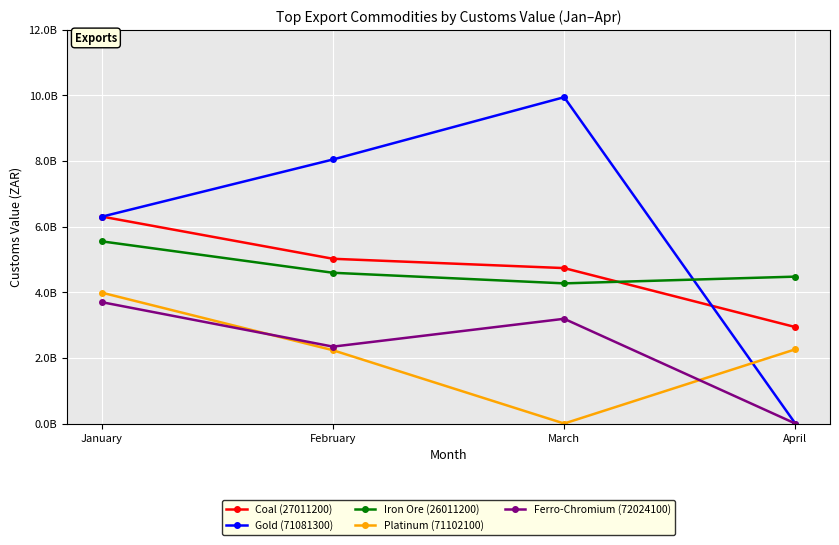

What is the value of the Iron Ore (26011200) point at the 3rd from the left?

4269633957